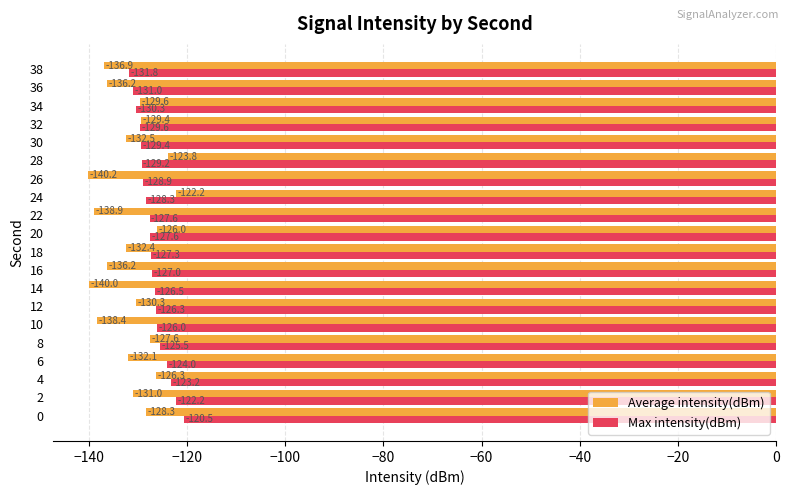

List the series in order of their overall mean, lowest first.

Average intensity(dBm), Max intensity(dBm)